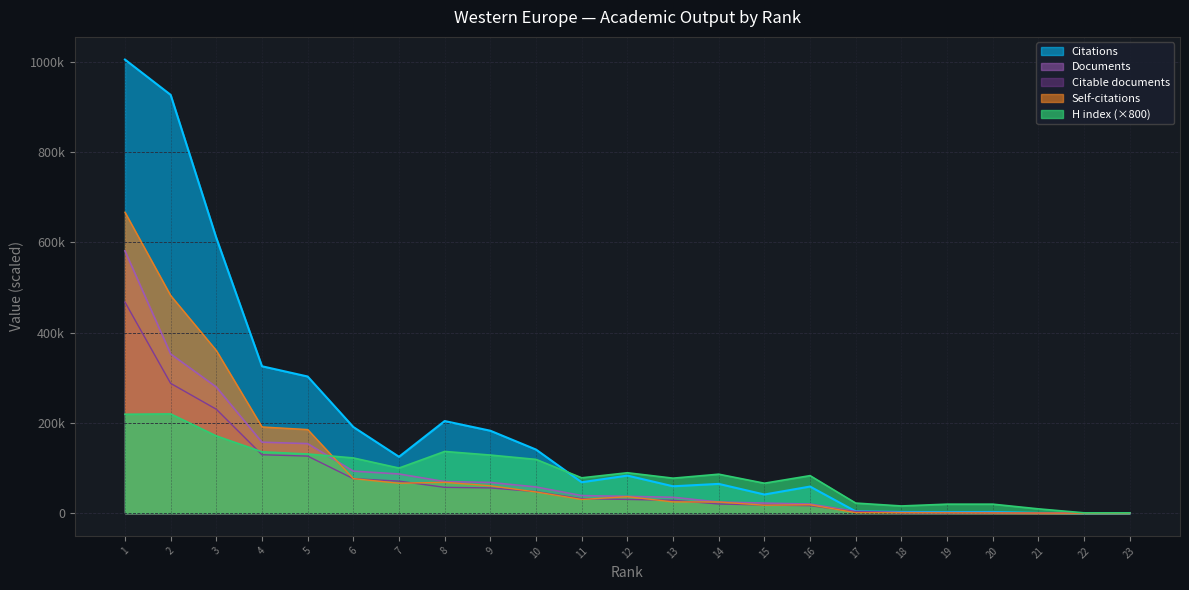

What is the value of the Self-citations point at the 14th from the left?

24801